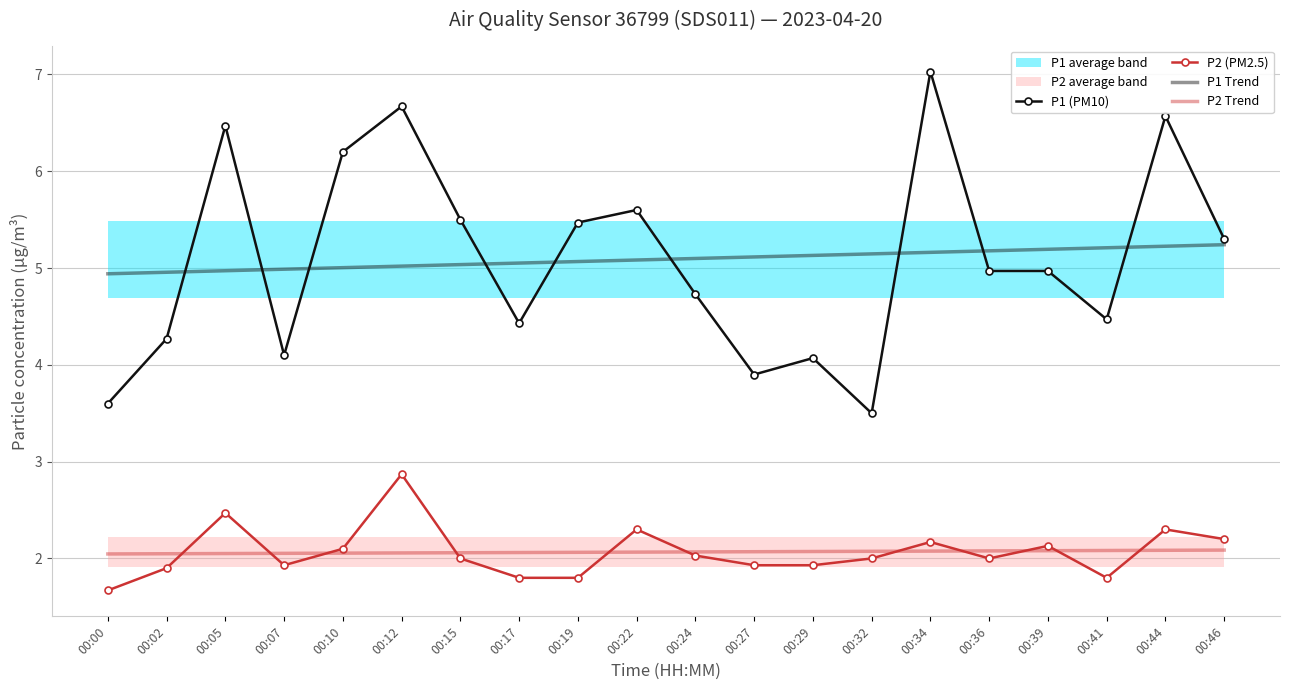

How many times do P2 Trend and P2 (PM2.5) cross each other?

11